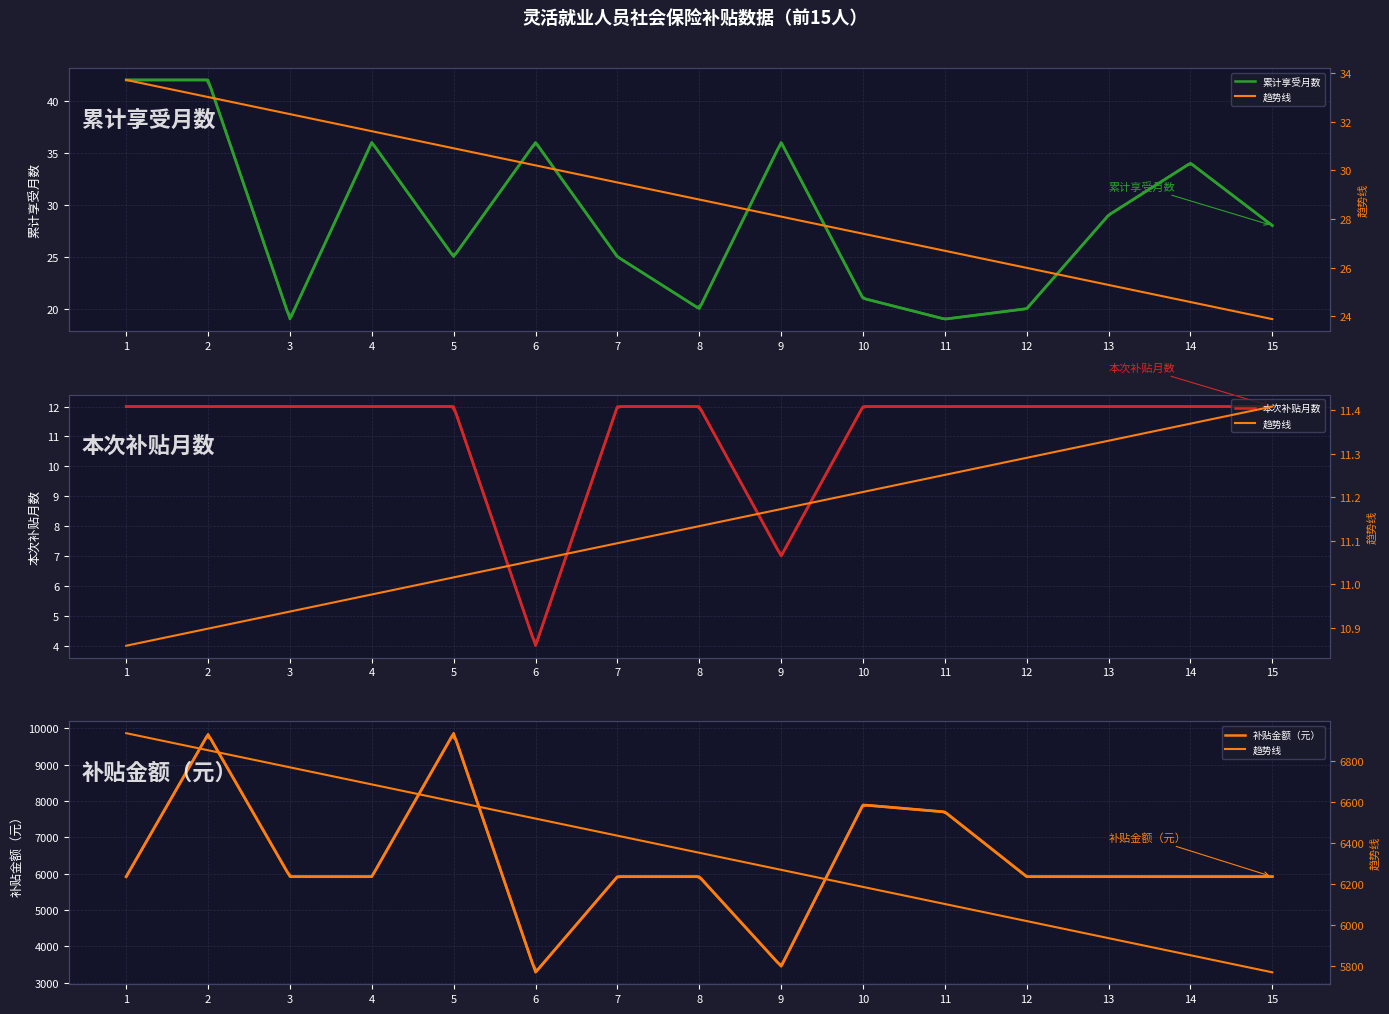

True or false: 补贴金额（元） and 累计享受月数 cross at least once.

False